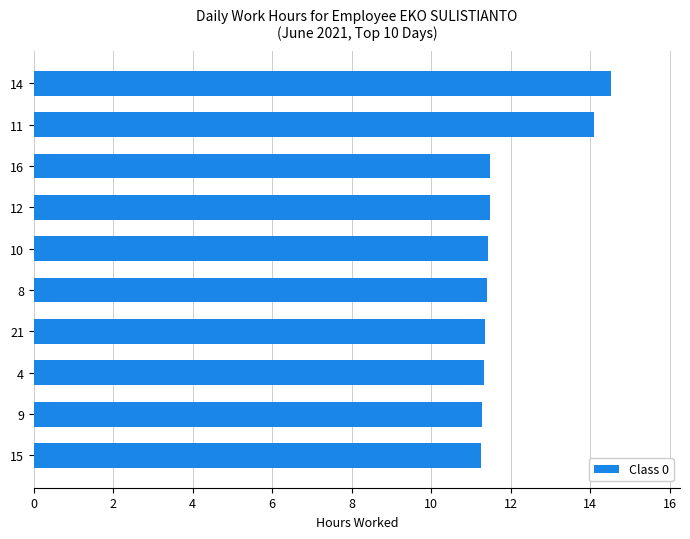

Read the value at 14.

14.5